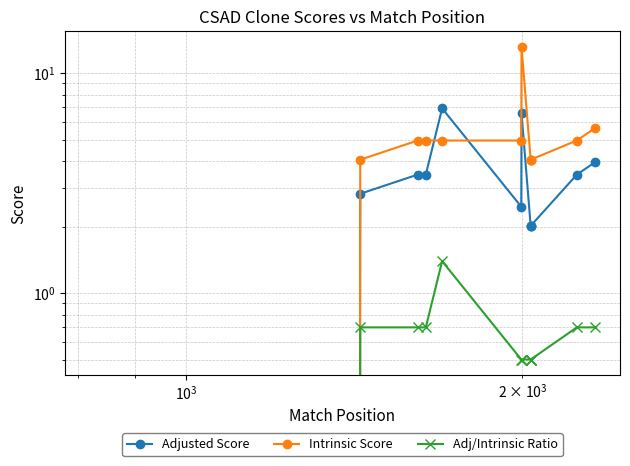

In Intrinsic Score, how many points are higher than both neighbors (excluding endpoints)?

1